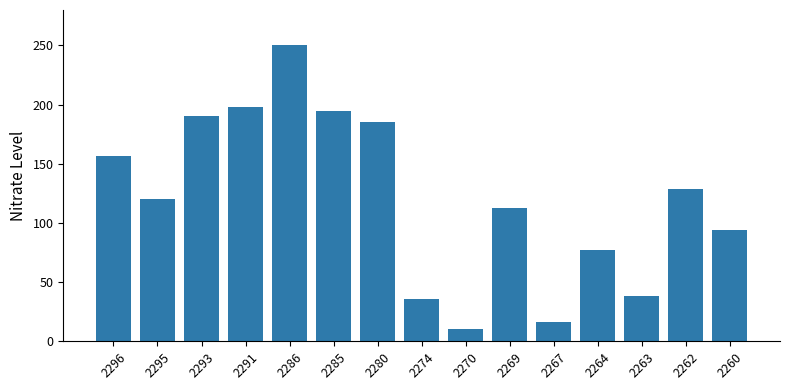

At which label does the data first exceed 120?

2296